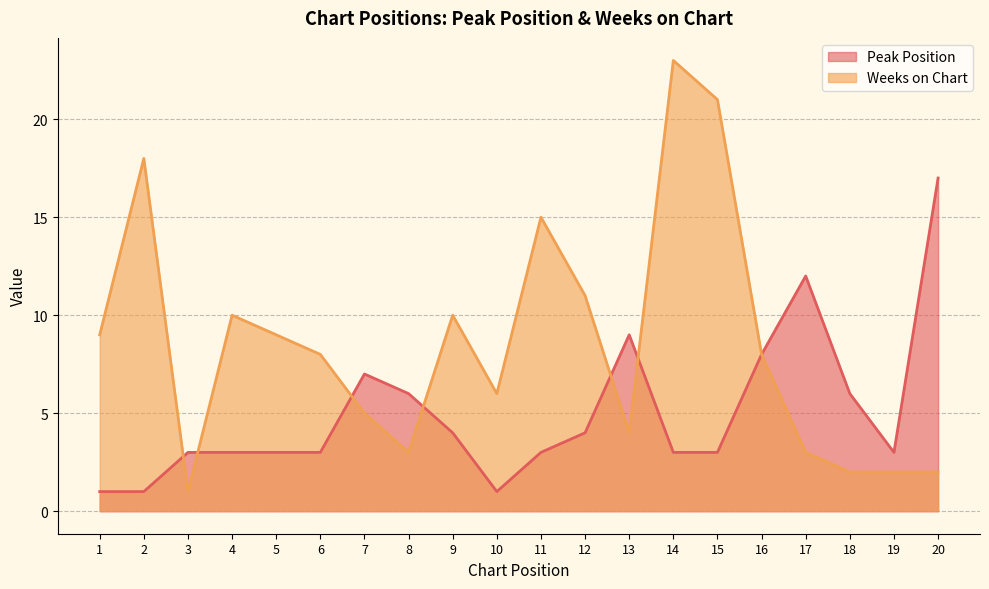

Which series has the largest total across all categories?

Weeks on Chart